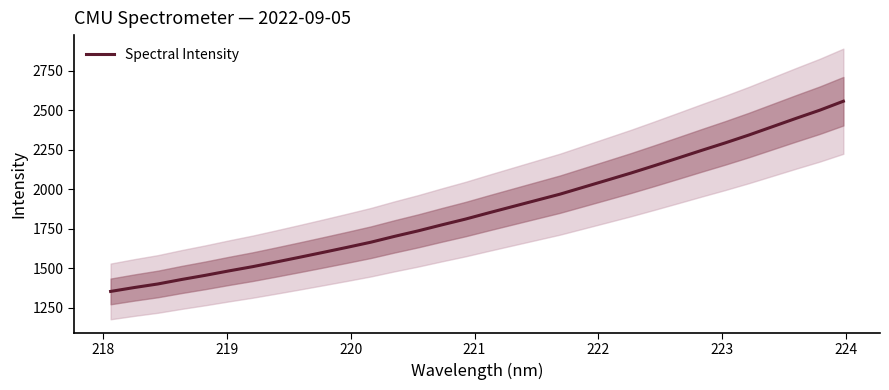

Reading left to right, transcribe all the data shown in this chart.

1354.4	1379.0	1401.7	1429.9	1456.1	1484.2	1510.9	1540.5	1570.8	1601.8	1633.2	1665.5	1702.4	1737.3	1775.1	1811.6	1851.7	1890.9	1930.1	1969.1	2013.5	2057.9	2102.5	2149.6	2197.6	2246.1	2293.6	2343.2	2396.0	2448.7	2500.1	2556.8